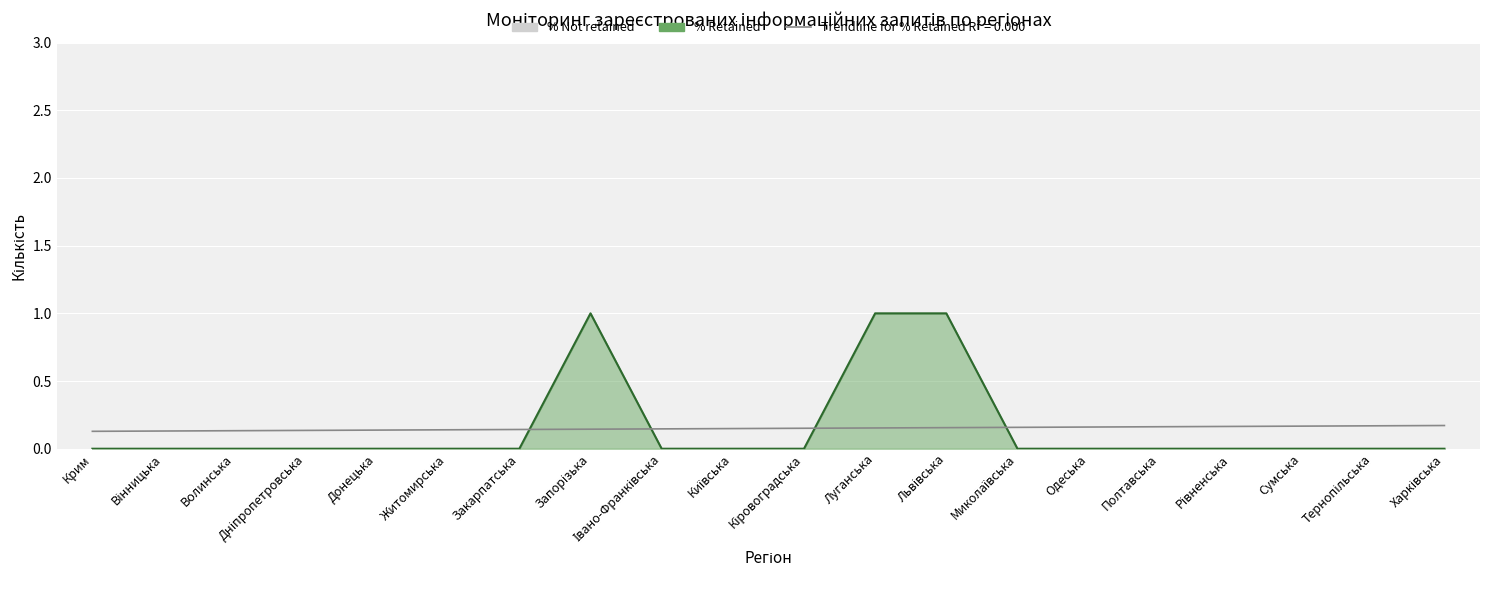

What is the difference between the maximum and minimum values?

1